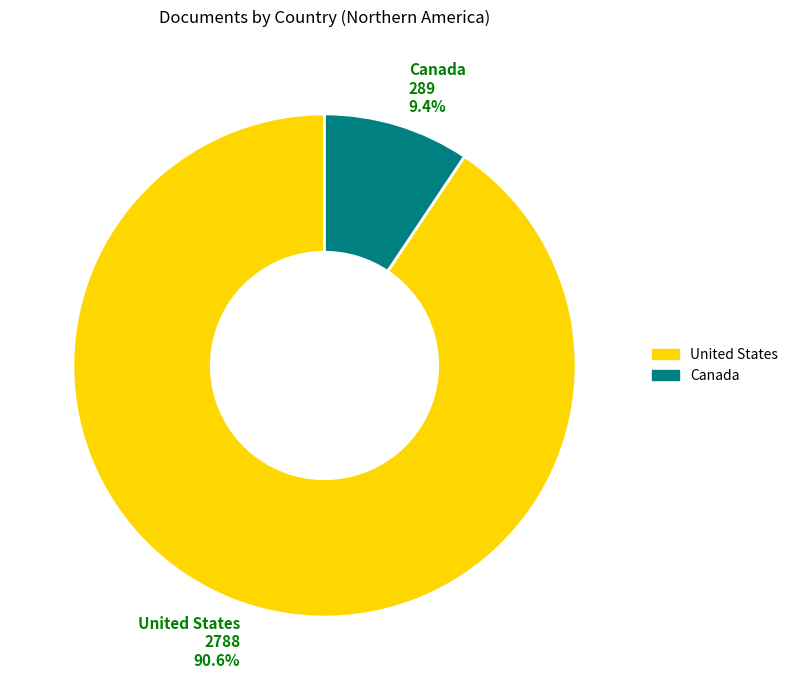

What percentage is the Canada slice, to the nearest percent?

9%